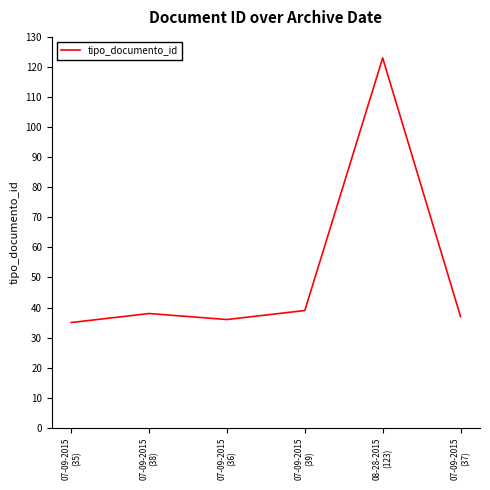

What is the greatest value displayed?

123